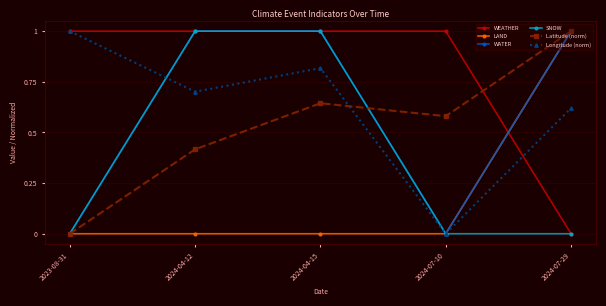

Which series has the largest total across all categories?

WEATHER